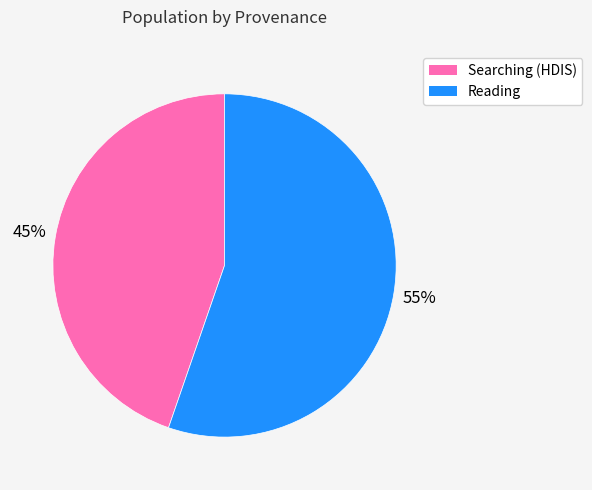

To the nearest percent, what percentage of the pie is Reading?

55%